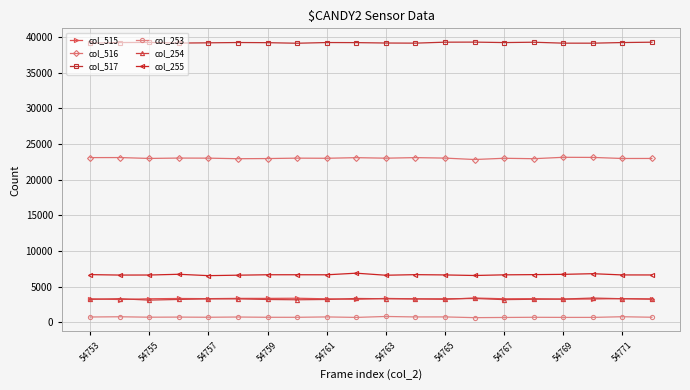

True or false: col_255 and col_517 intersect in this chart.

False